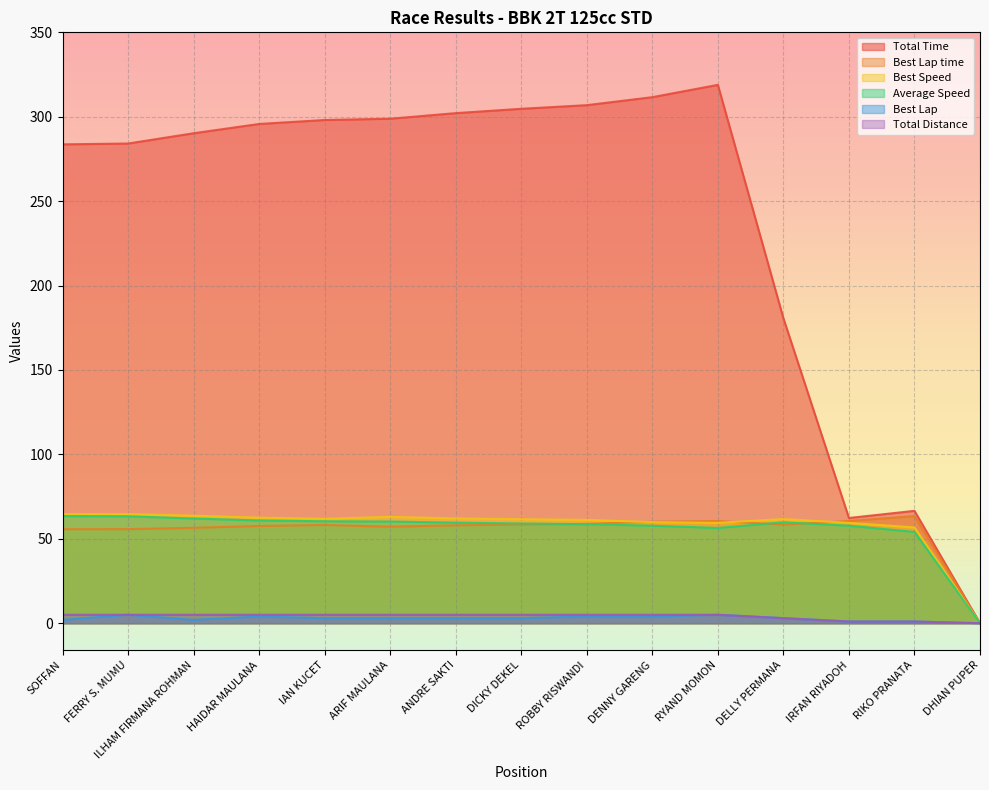

Is the value of Best Lap at HAIDAR MAULANA greater than the value of Average Speed at ANDRE SAKTI?

No